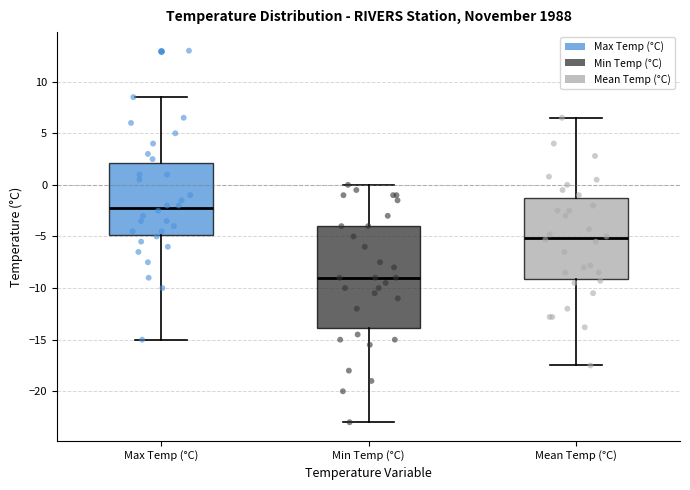

Comparing the boxes themselves (not the whiskers), which one is the tallest?

Min Temp (°C)